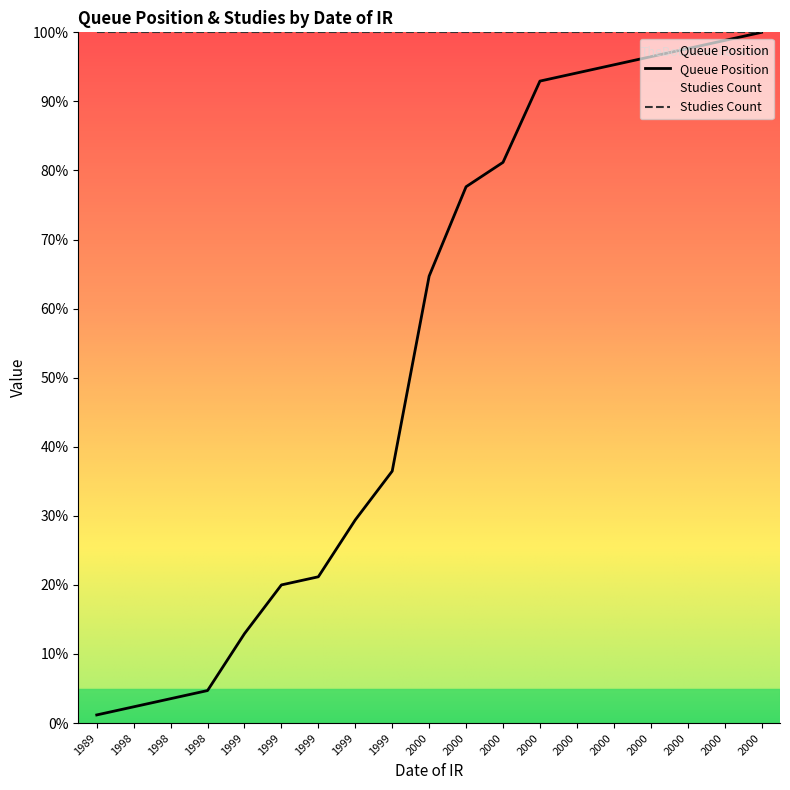

Reading right to left, extract all data points from this chart.

100.0	98.8	97.6	96.5	95.3	94.1	92.9	81.2	77.6	64.7	36.5	29.4	21.2	20.0	12.9	4.7	3.5	2.4	1.2